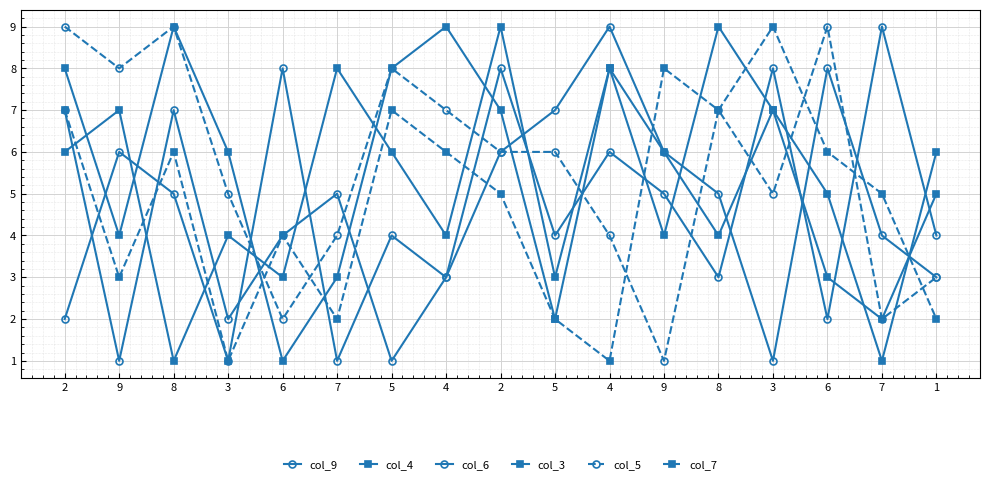

How many col_9 values are between 3 and 6?

9